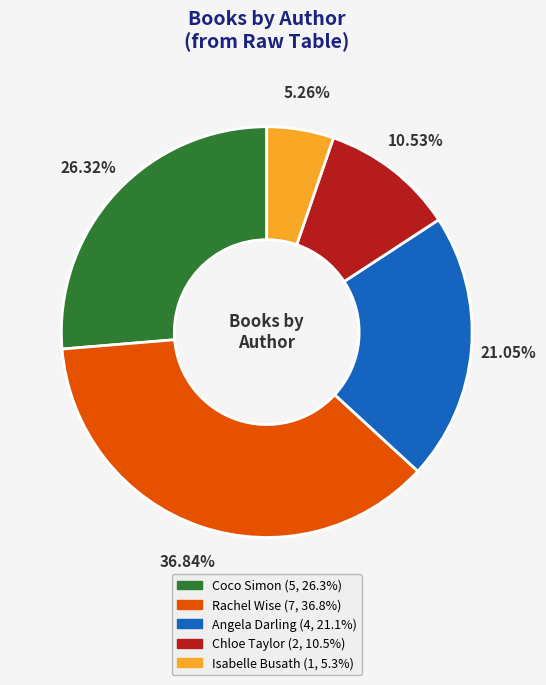

Is there any slice that represents more than half of the pie?

No